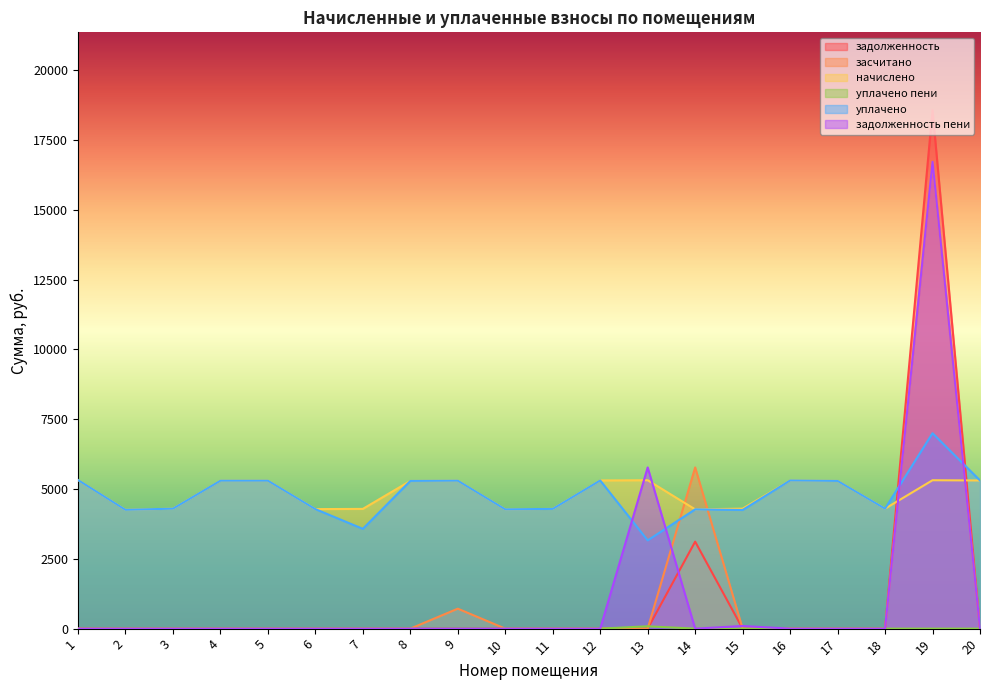

How many distinct data groups are displayed?

6